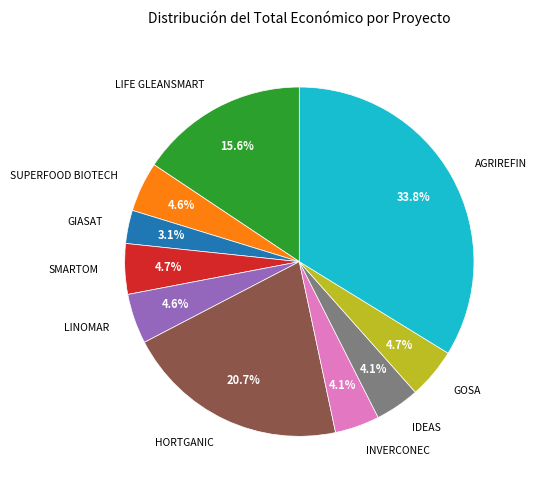

Is there a majority slice in this chart?

No